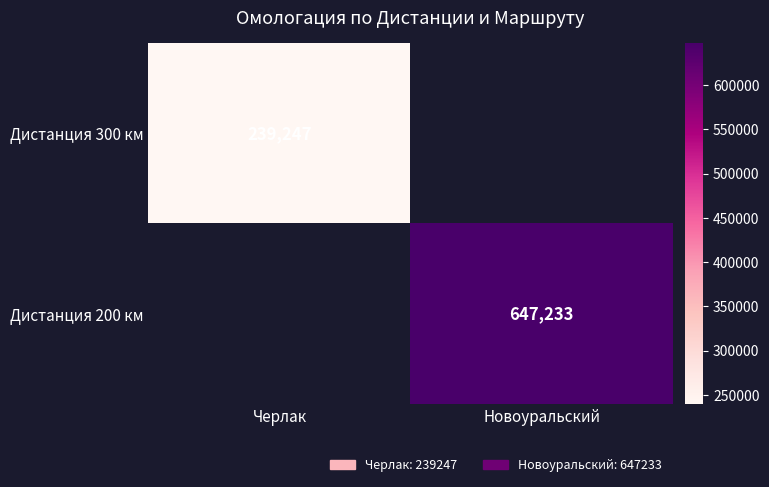

The value of Дистанция 300 км at Черлак is 395952. True or false?

False